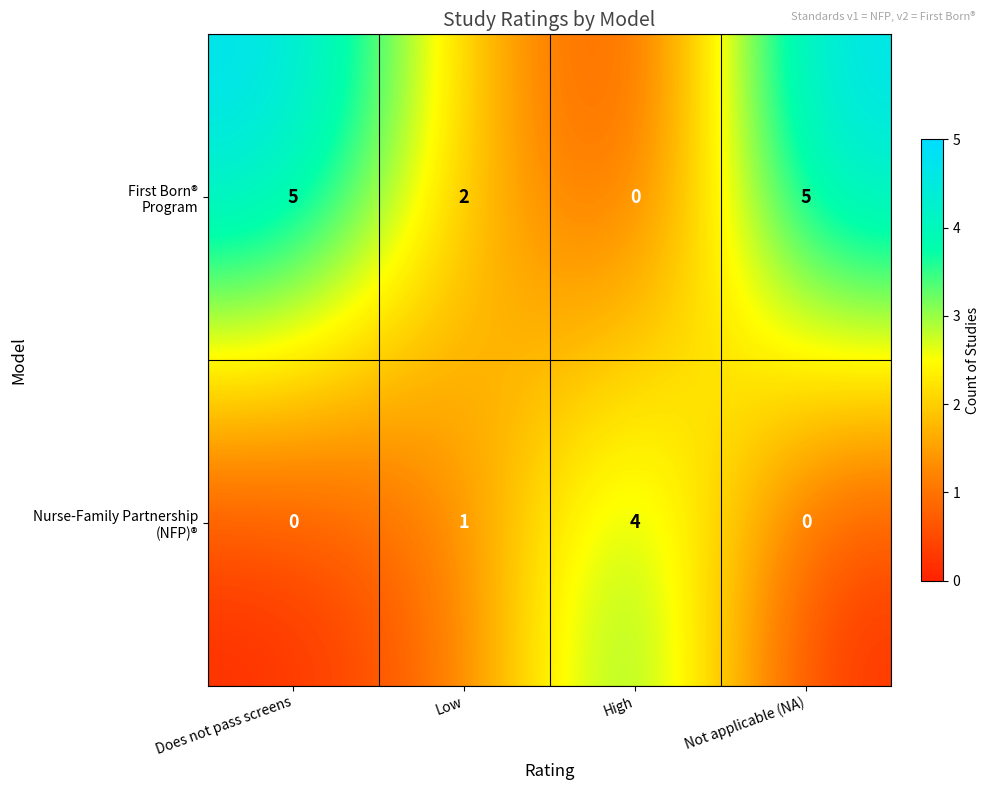

What is the total value across all series at High?

4